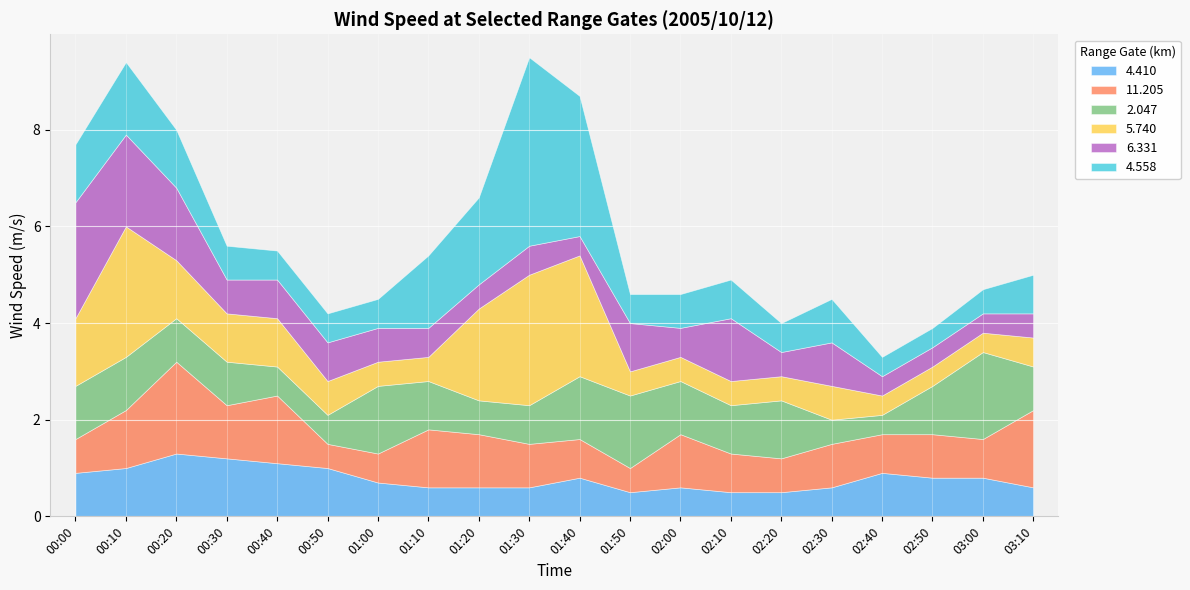

What is the difference between the maximum and minimum values in the 11.205 series?

1.4